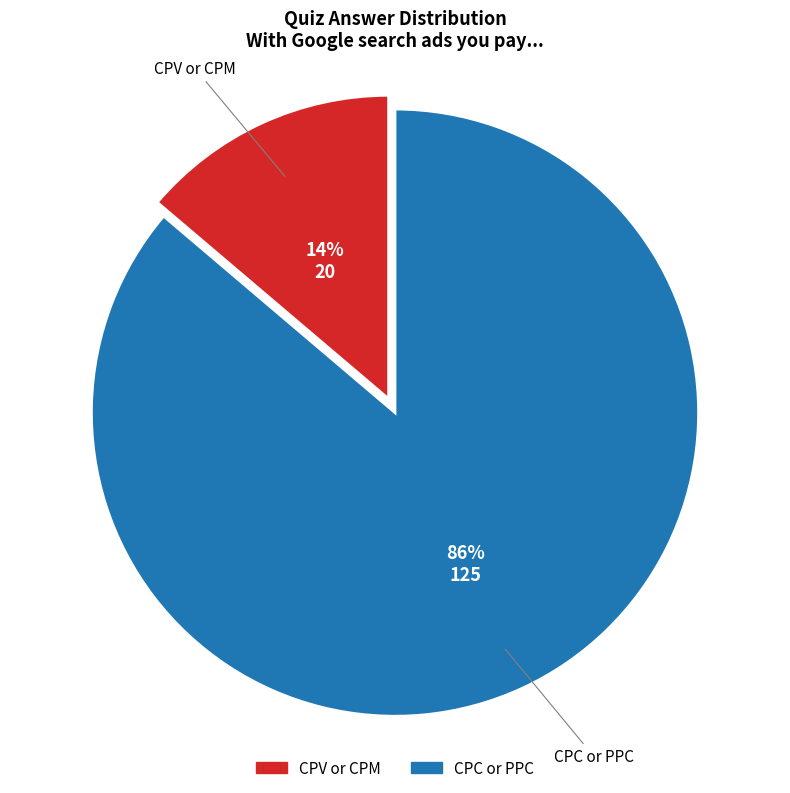

Which has a higher value, CPC or PPC or CPV or CPM?

CPC or PPC